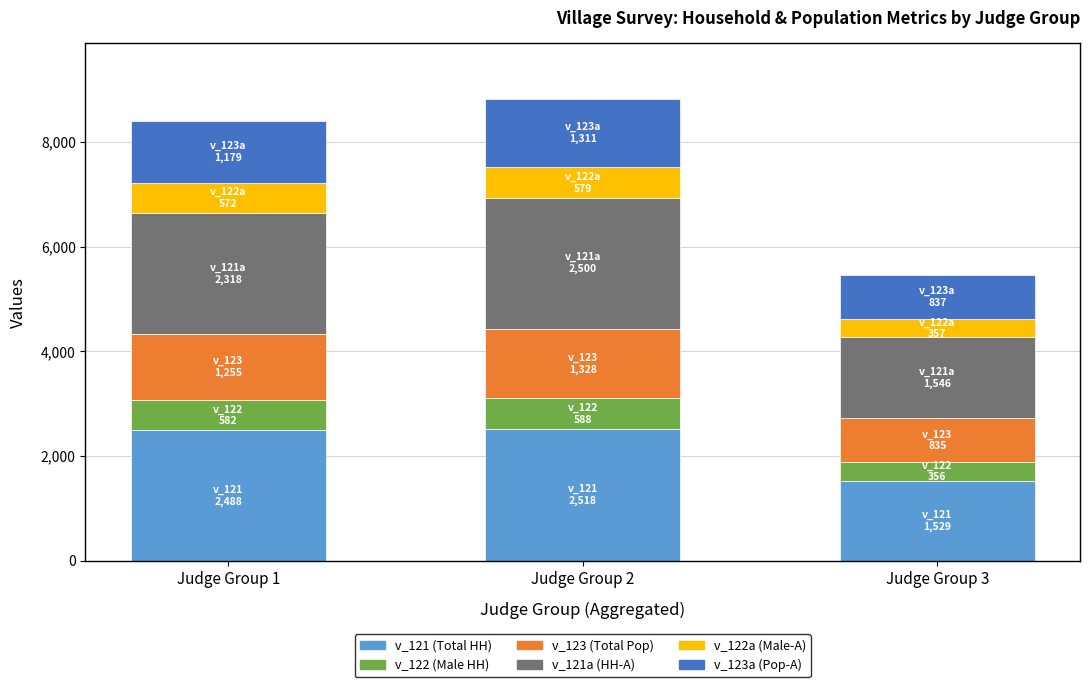

What is the minimum value for v_121 (Total HH)?

1529